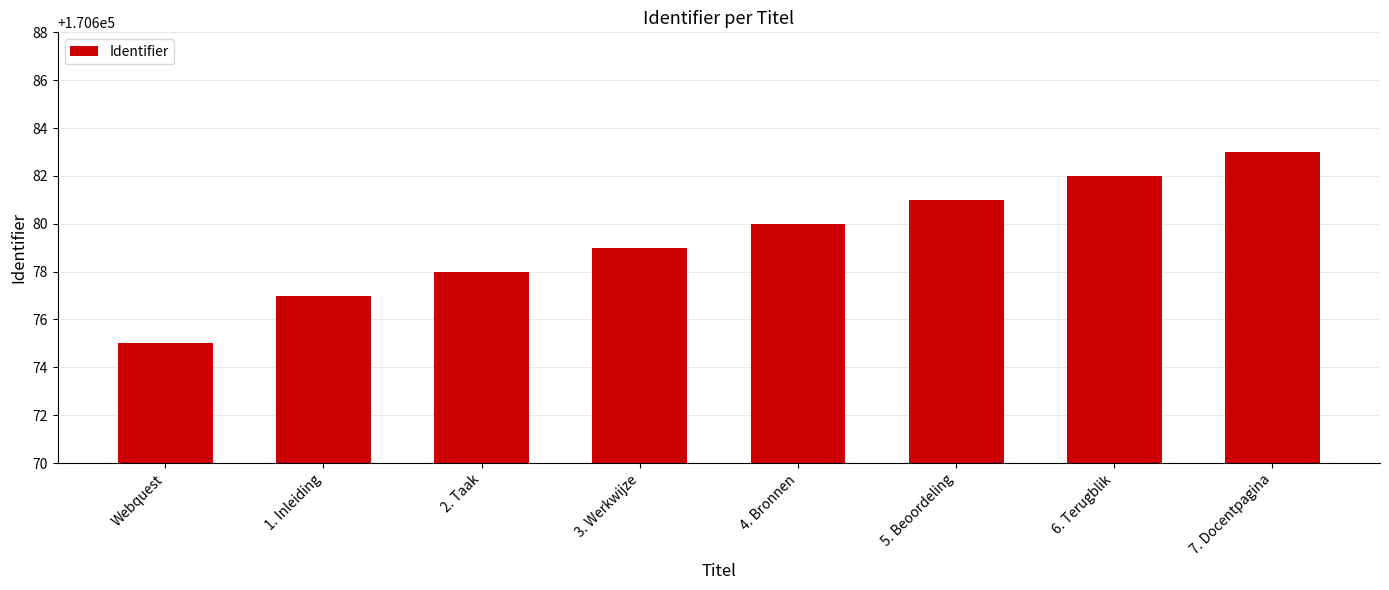

List the labels in order of value, smallest first.

Webquest, 1. Inleiding, 2. Taak, 3. Werkwijze, 4. Bronnen, 5. Beoordeling, 6. Terugblik, 7. Docentpagina